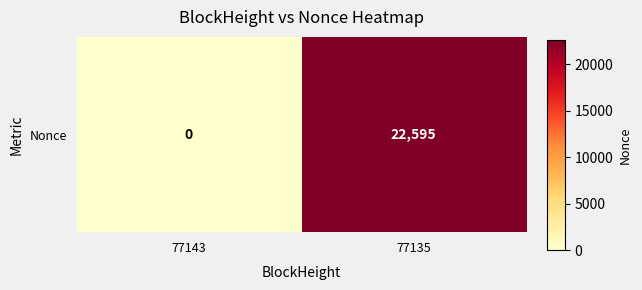

How many series are shown in this chart?

1